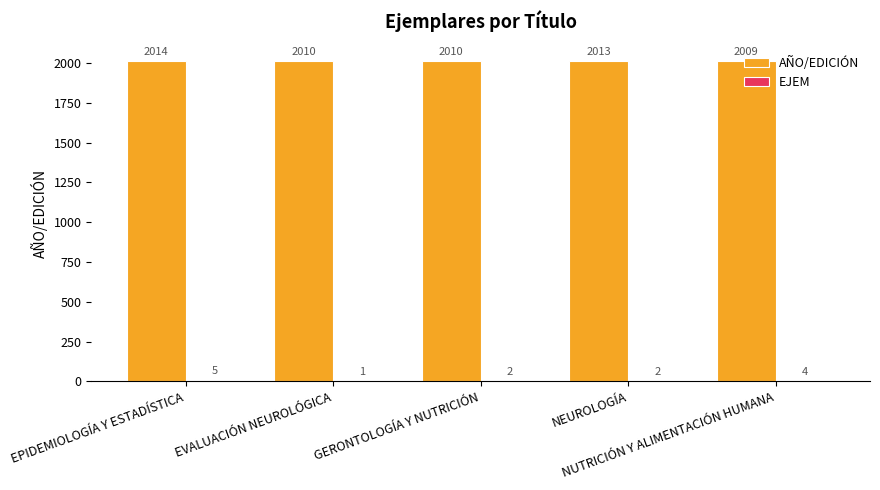

How many groups of bars are there?

5